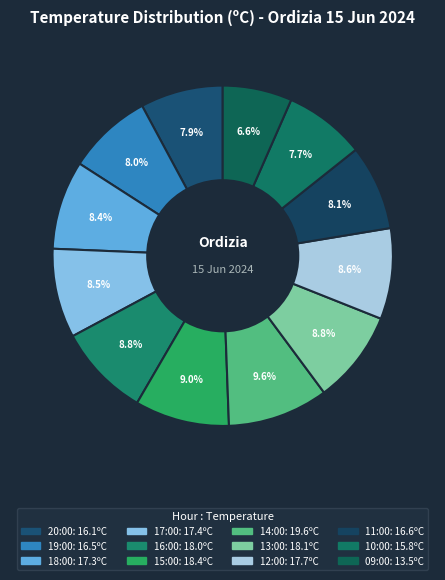

What is the change in value from 14:00 to 09:00?

-6.1